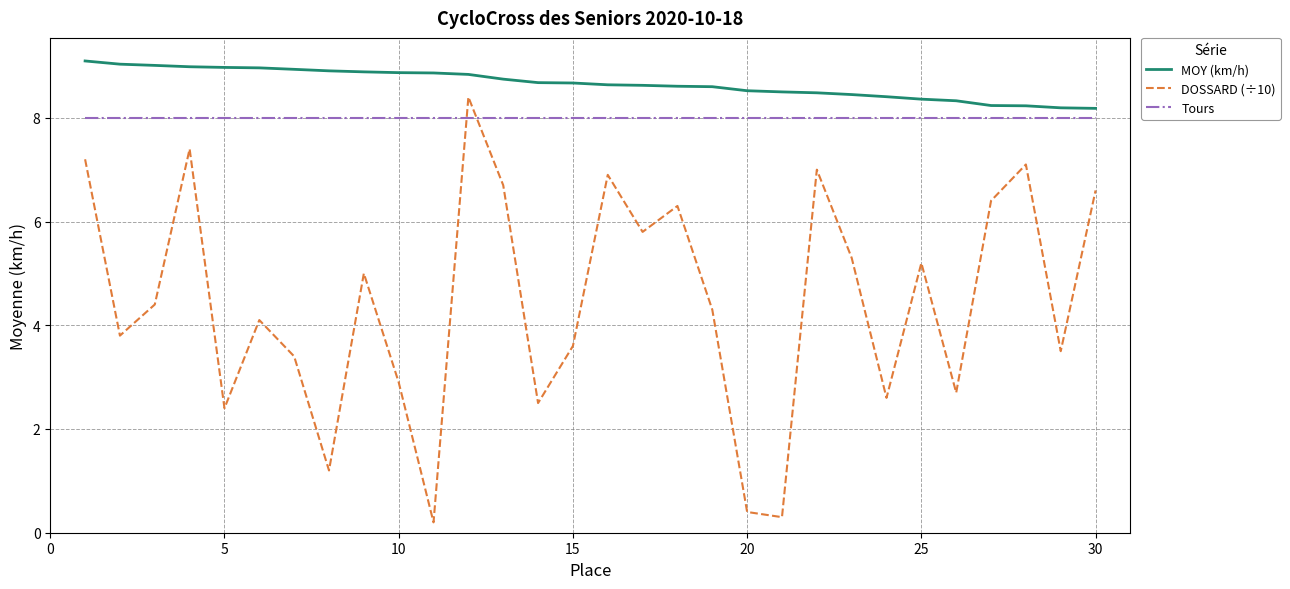

Does the chart have visible grid lines?

Yes